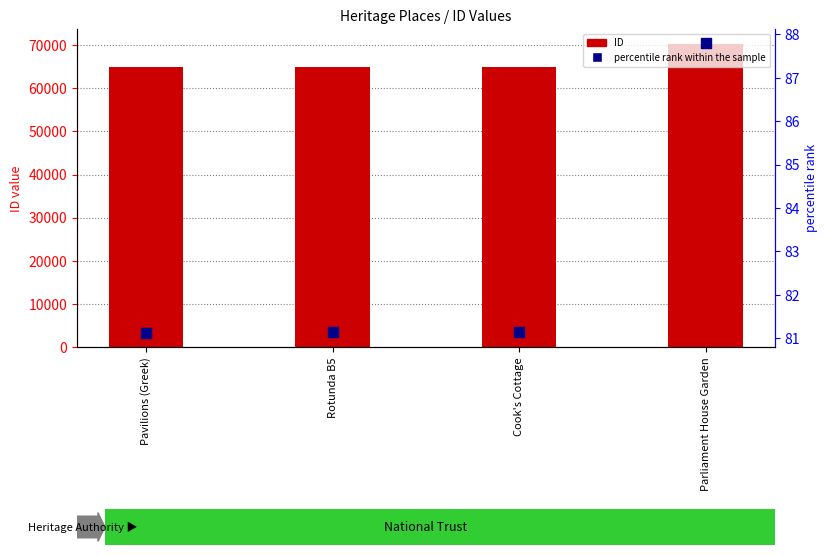

At how many categories does at least one series exceed 44579?

4